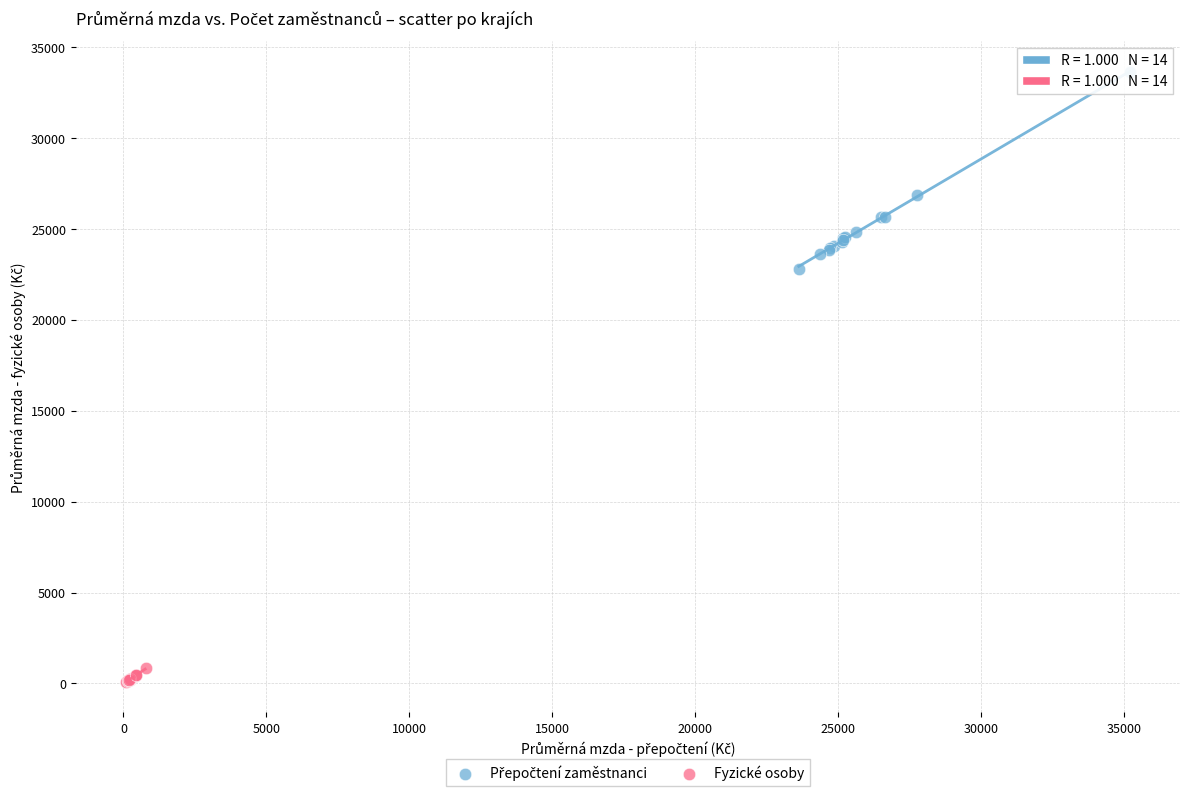

Which series reaches the minimum Y coordinate?

Fyzické osoby